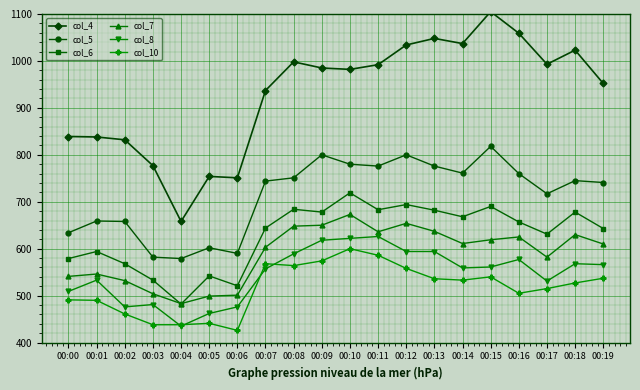

What is the total value across all series at 00:12?

4334